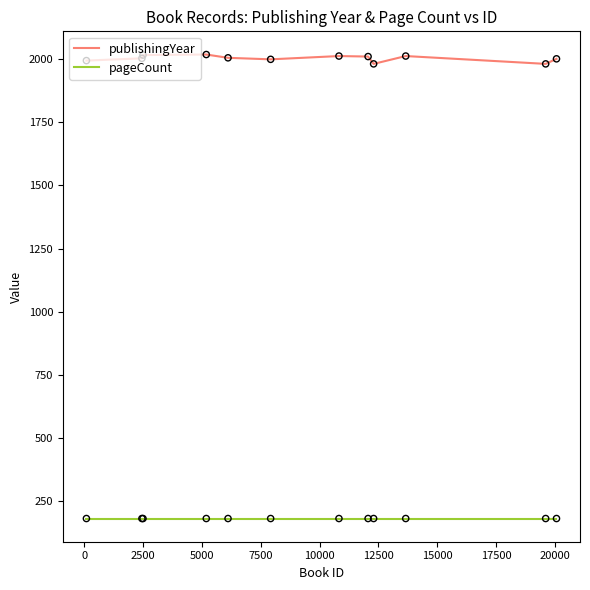

Which series has the widest spread of values?

publishingYear